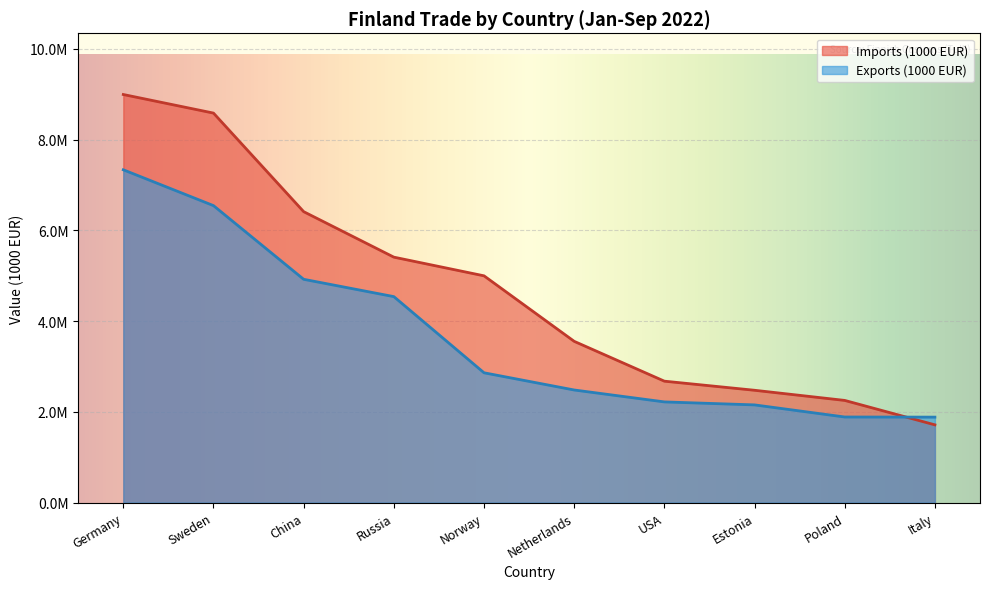

What is the label of the 3rd point from the left?

China